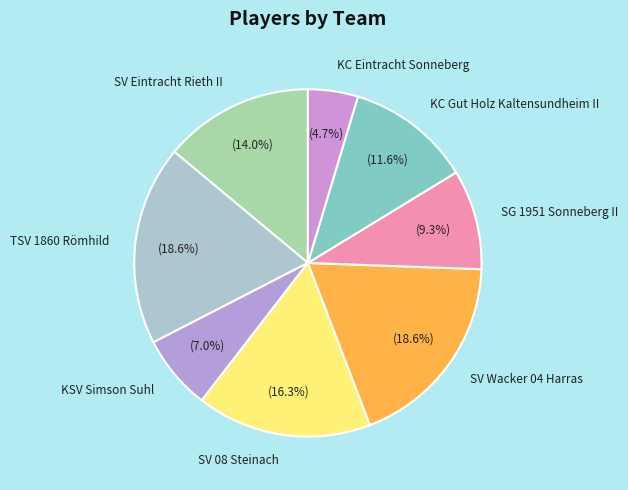

What is the smallest slice in the pie chart?

KC Eintracht Sonneberg